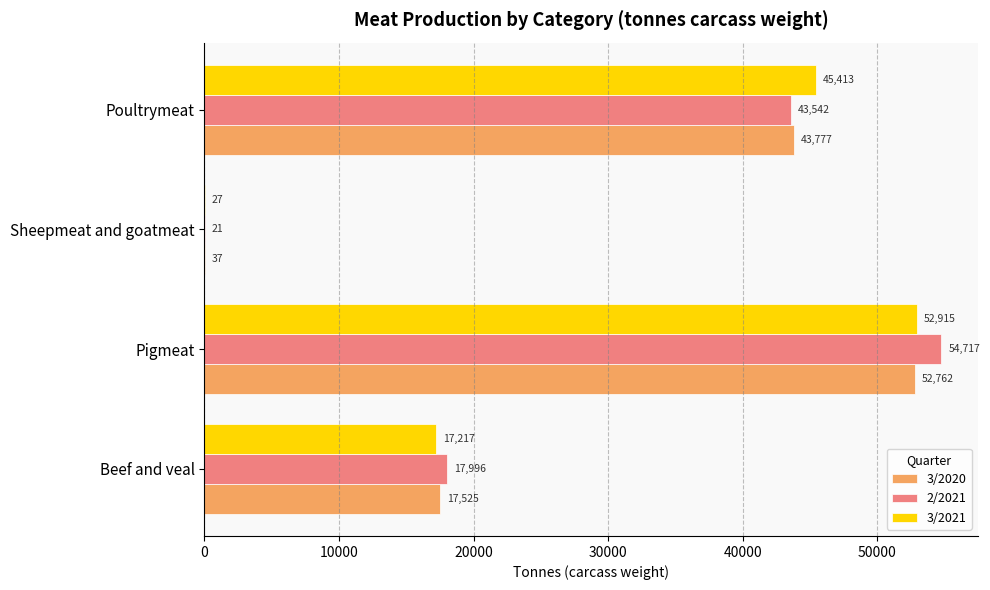

Which series changed the most between Beef and veal and Poultrymeat?

3/2021